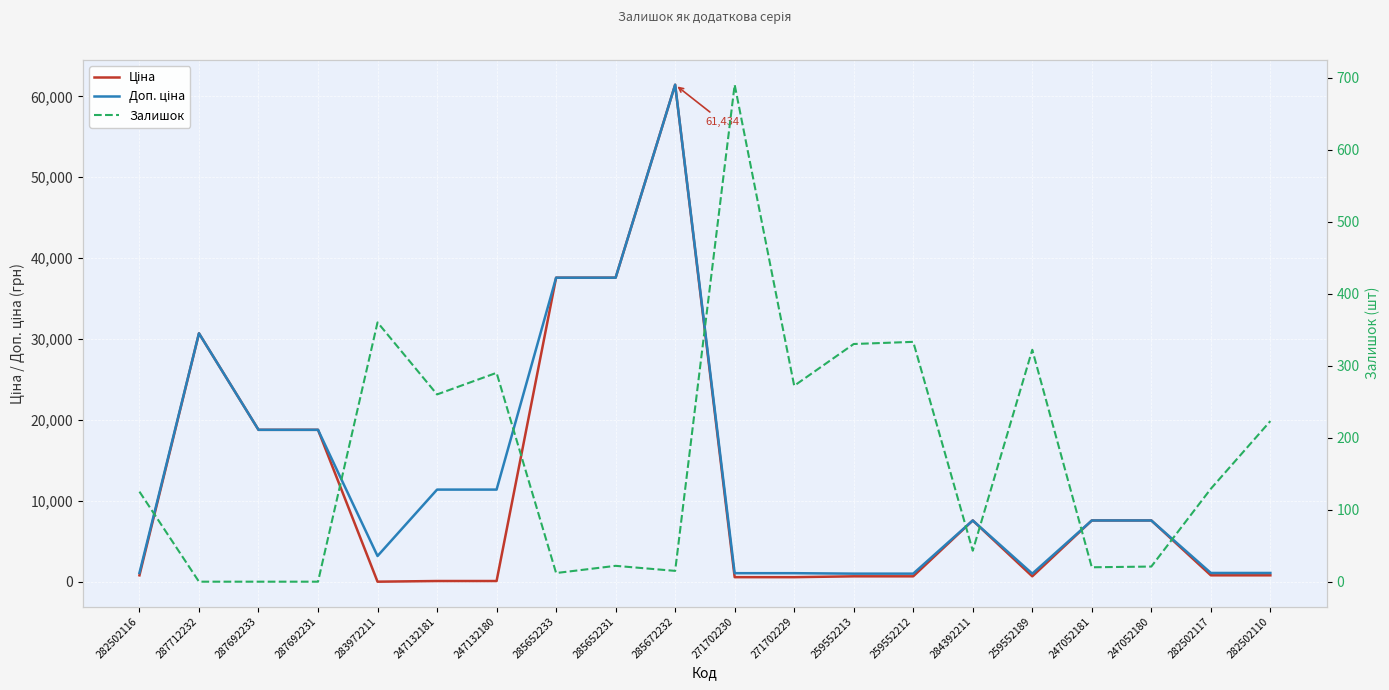

What is the sum of all Залишок values?

3467.0